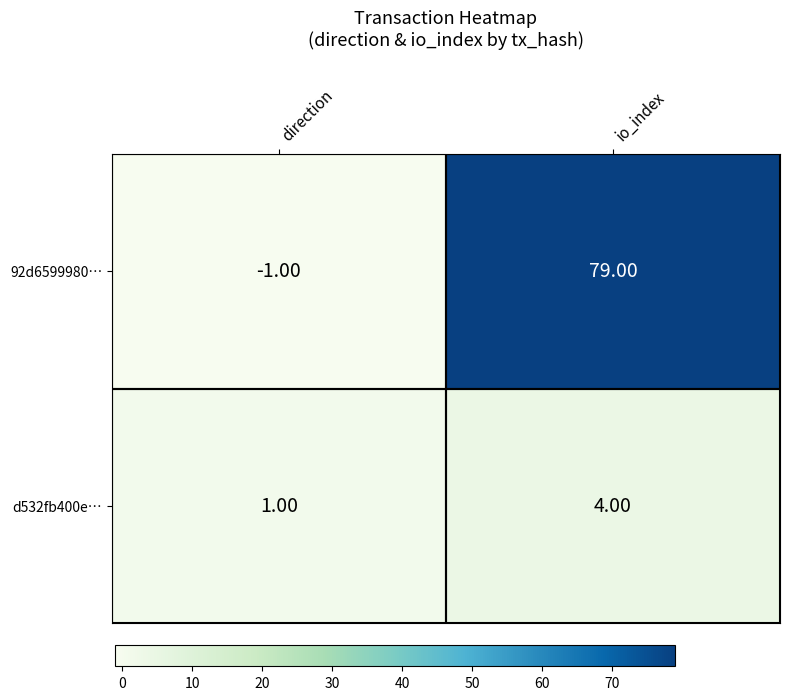

What is the average value of the 92d6599980… series?

39